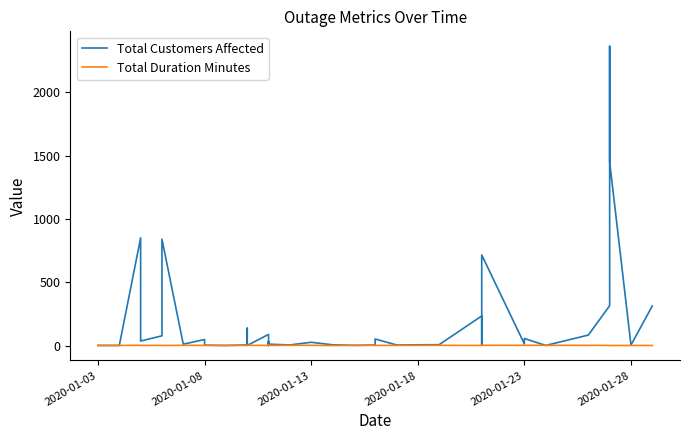

How many intersections are there between Total Duration Minutes and Total Customers Affected?

7